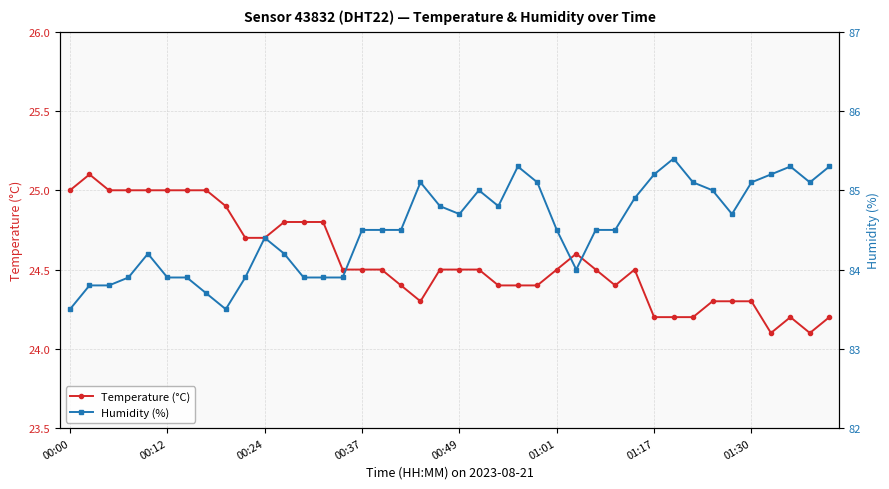

The value of Temperature (°C) at 01:17 is 41.6. True or false?

False